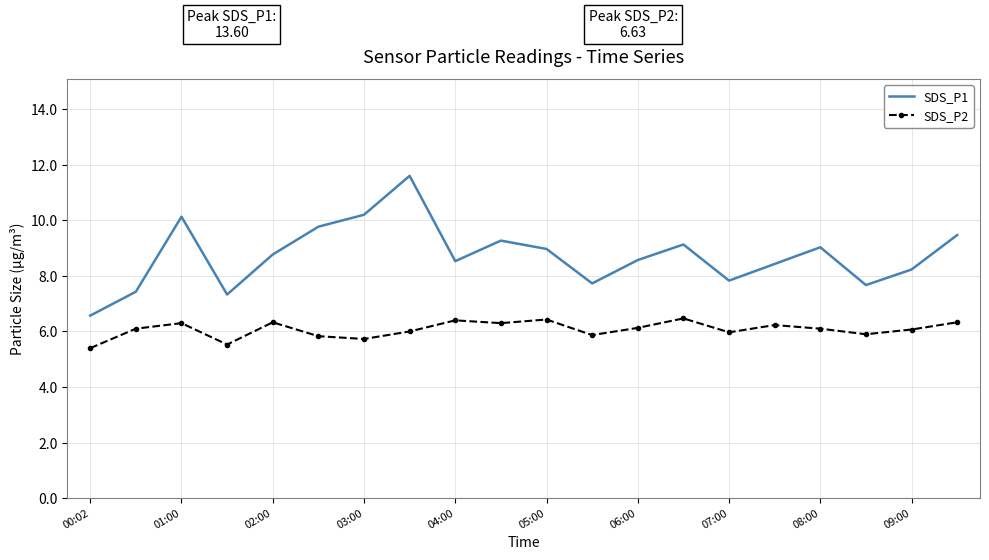

Which series has the largest total across all categories?

SDS_P1